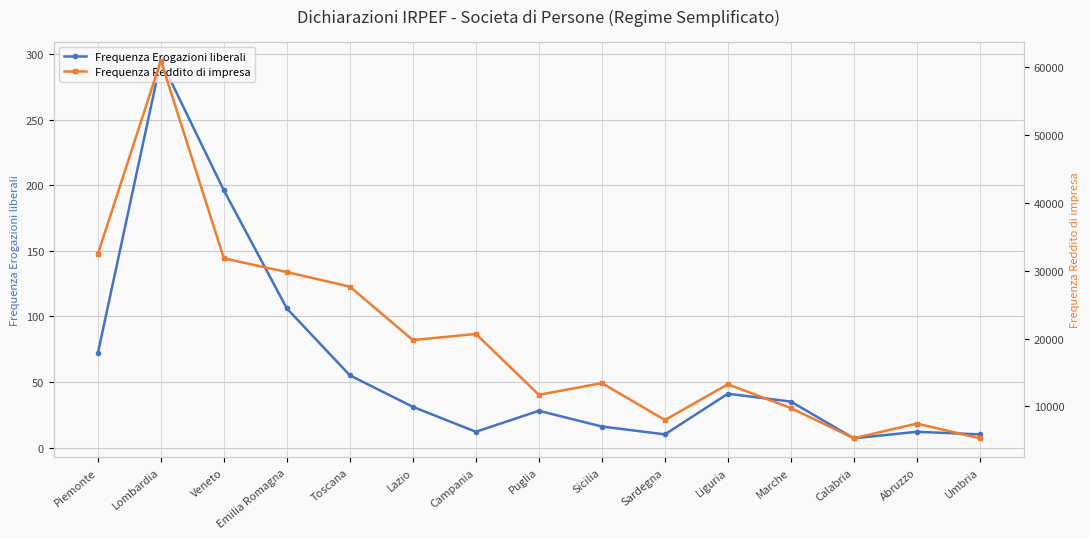

True or false: Frequenza Erogazioni liberali has more than 0 interior local peaks.

True